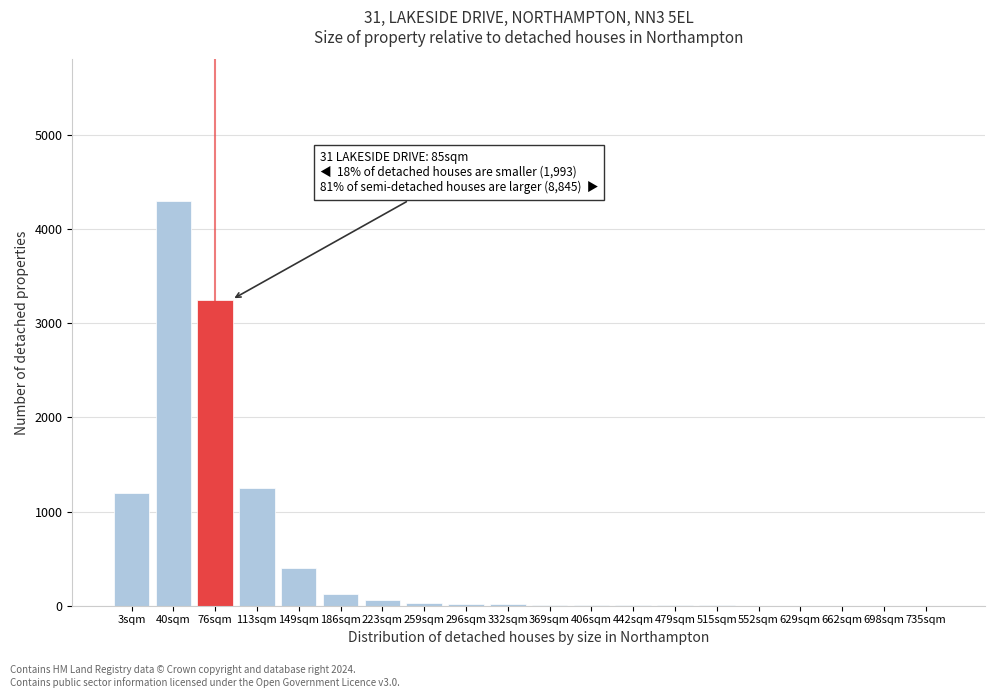

At which category does the chart reach its peak across all series?

40sqm